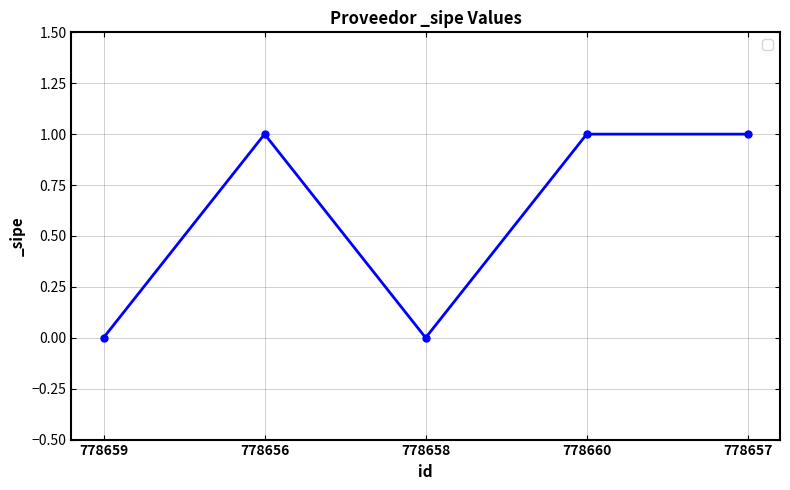

Reading left to right, transcribe all the data shown in this chart.

778659=0	778656=1	778658=0	778660=1	778657=1